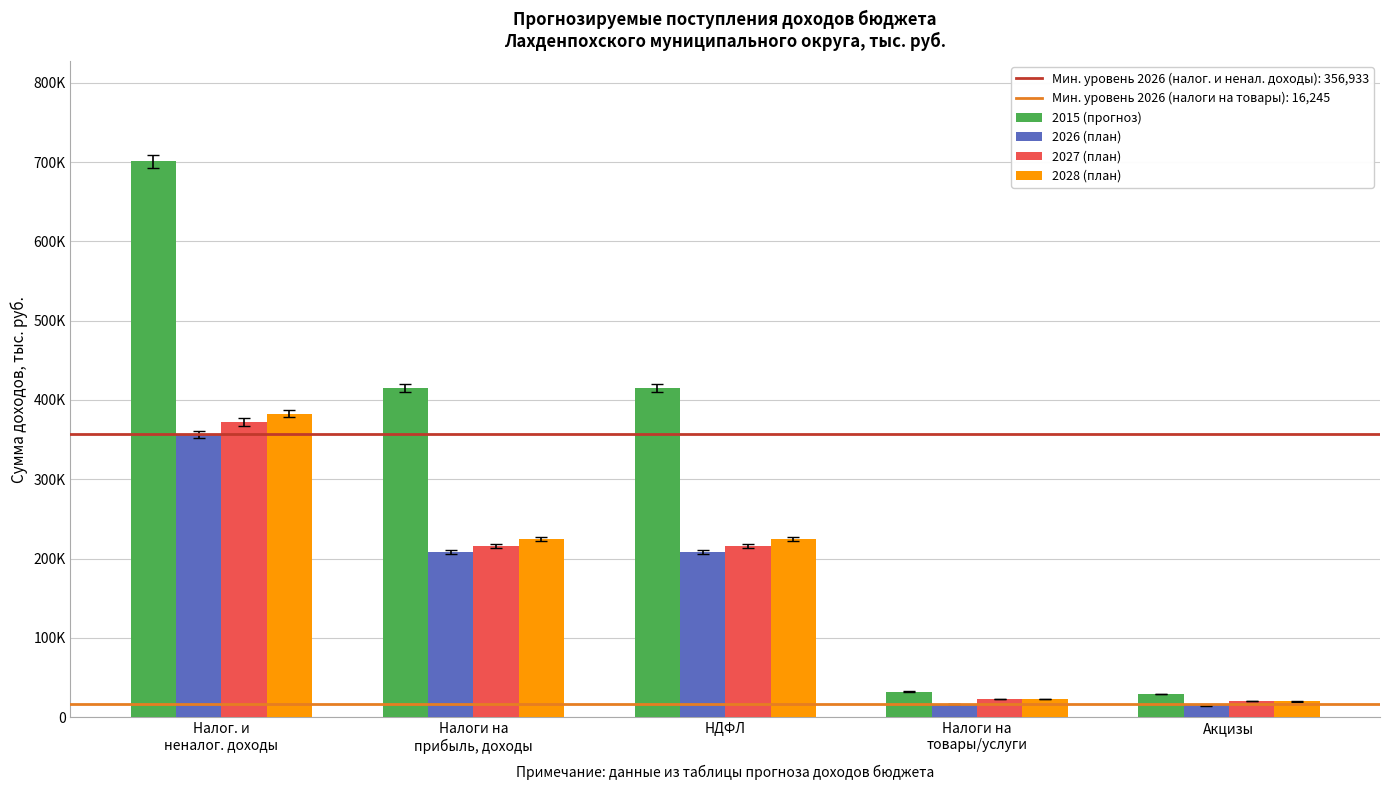

Are the bars grouped side by side (vs. stacked)?

Yes